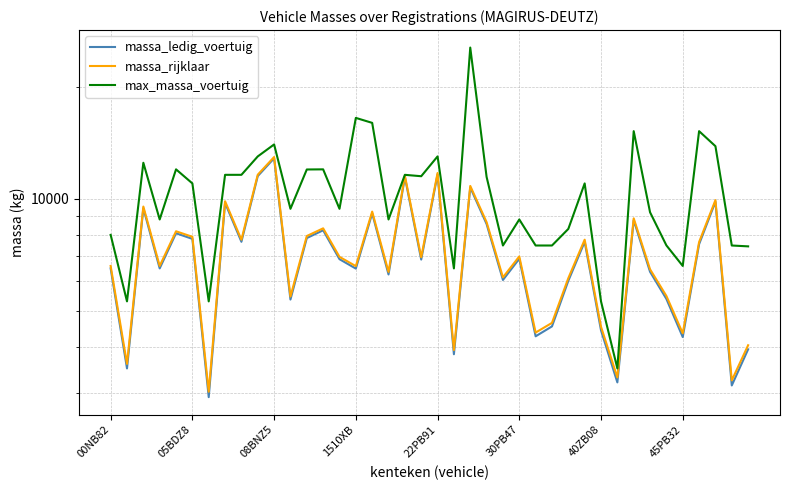

Which series has the largest total across all categories?

max_massa_voertuig